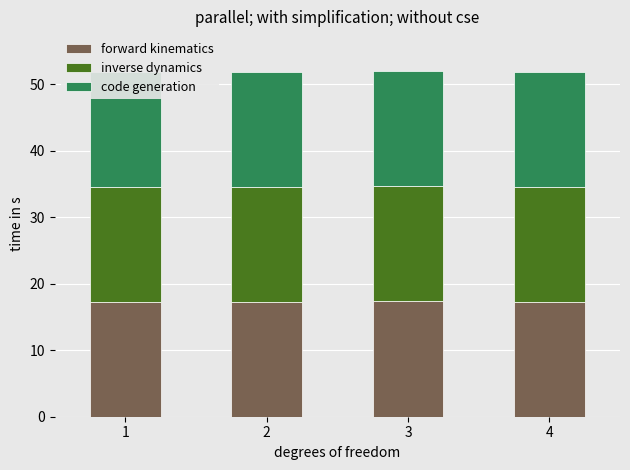

Is it true that forward kinematics equals 17.3 at 2?

True